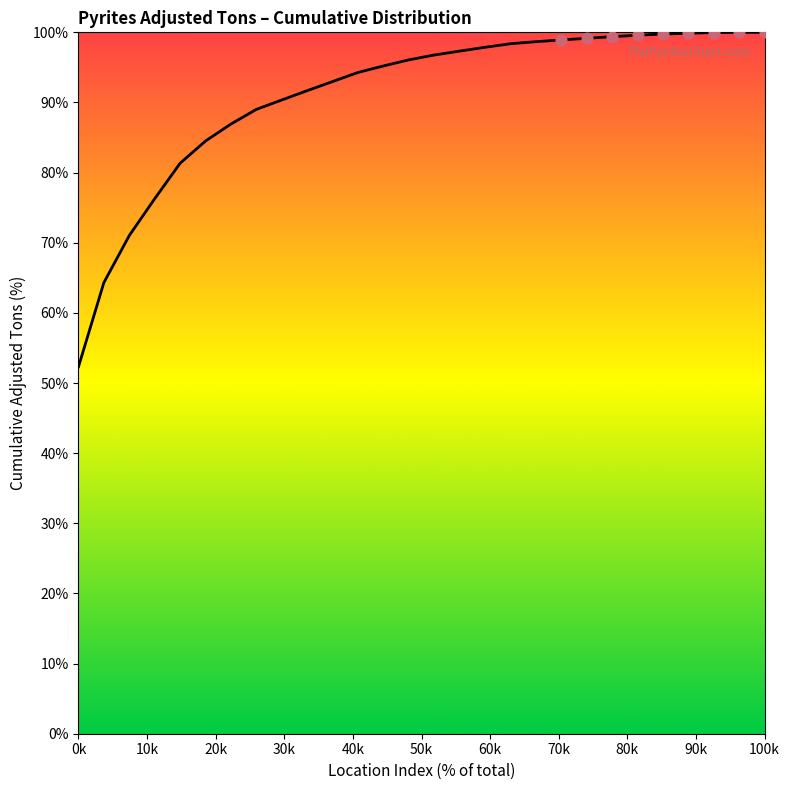

What is the minimum value shown in the chart?

52.3